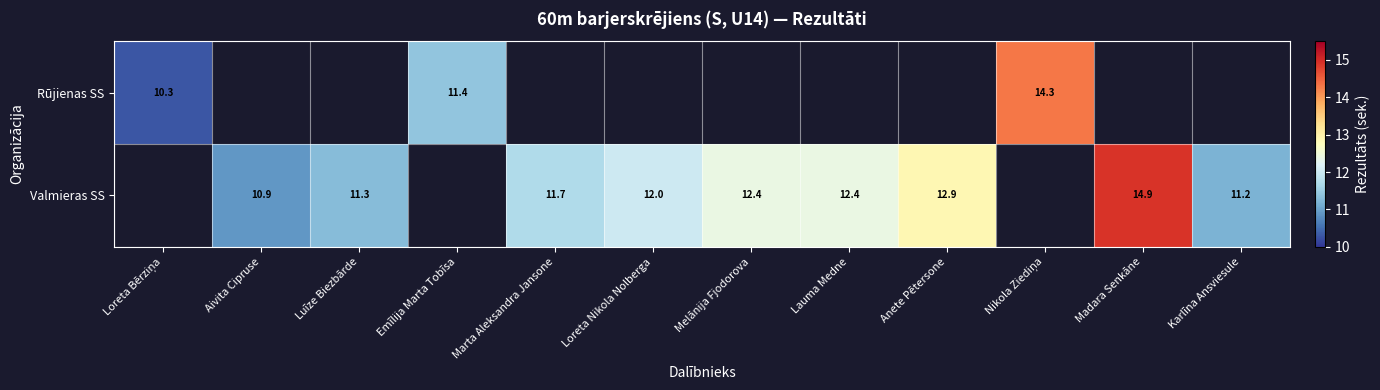

Is it true that Valmieras SS equals 6.1 at Melānija Fjodorova?

False